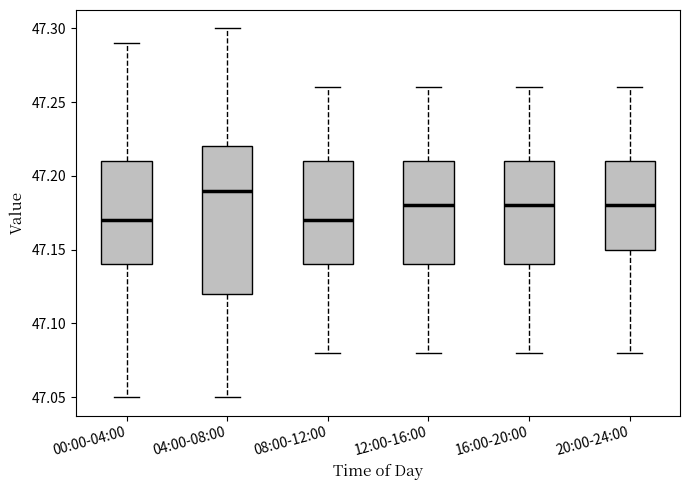

Reading left to right, transcribe this box plot: for each box, give where its median line is, the range the box spans, and where its two whiskers end, as read against the y-axis. The values are not printed on the chart, so give them approximately, as read against the axis.

00:00-04:00: median 47.17, box 47.14 to 47.21, whiskers 47.05 to 47.29
04:00-08:00: median 47.19, box 47.12 to 47.22, whiskers 47.05 to 47.30
08:00-12:00: median 47.17, box 47.14 to 47.21, whiskers 47.08 to 47.26
12:00-16:00: median 47.18, box 47.14 to 47.21, whiskers 47.08 to 47.26
16:00-20:00: median 47.18, box 47.14 to 47.21, whiskers 47.08 to 47.26
20:00-24:00: median 47.18, box 47.15 to 47.21, whiskers 47.08 to 47.26